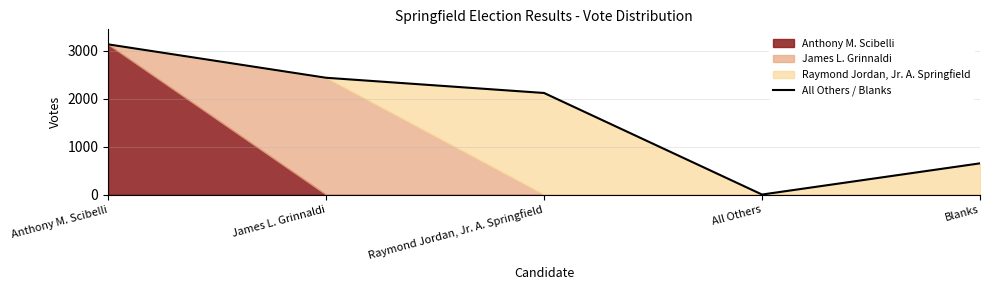

How many values are below 2122?

2